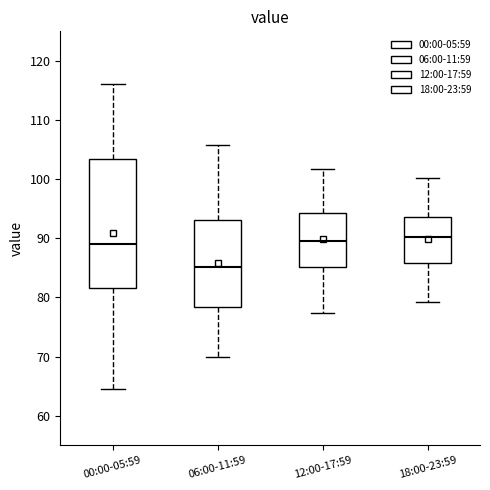

Reading left to right, read every box against the y-axis: the position of its median line, the range the box covers, and the ends of its whiskers. The values are not printed on the chart, so give them approximately, as read against the axis.

00:00-05:59: median 89, box 82 to 103, whiskers 65 to 116
06:00-11:59: median 85, box 78 to 93, whiskers 70 to 106
12:00-17:59: median 90, box 85 to 94, whiskers 77 to 102
18:00-23:59: median 90, box 86 to 94, whiskers 79 to 100